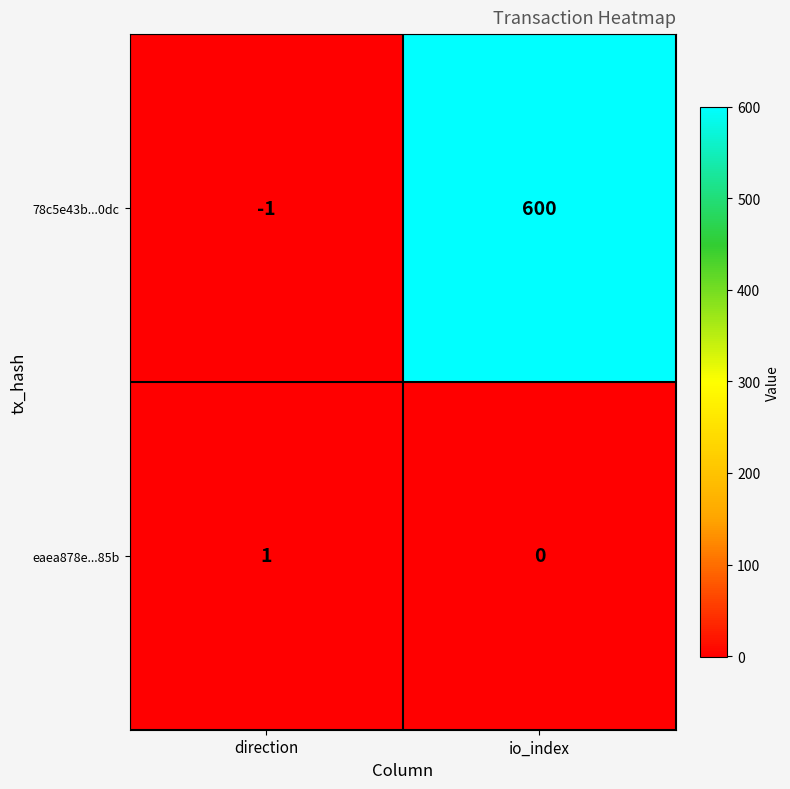

At which category does the chart reach its peak across all series?

io_index